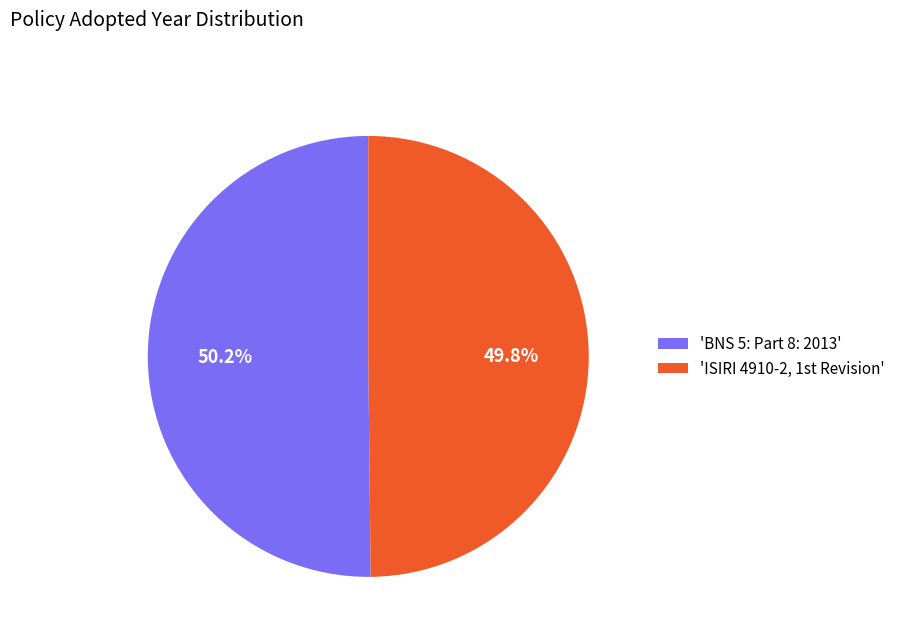

Rank the categories by value from highest to lowest.

'BNS 5: Part 8: 2013', 'ISIRI 4910-2, 1st Revision'